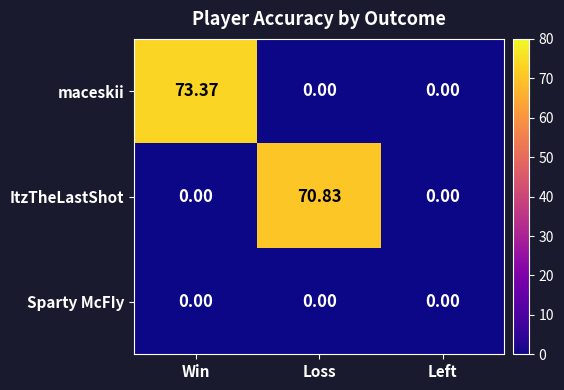

At which category does the chart reach its peak across all series?

Win